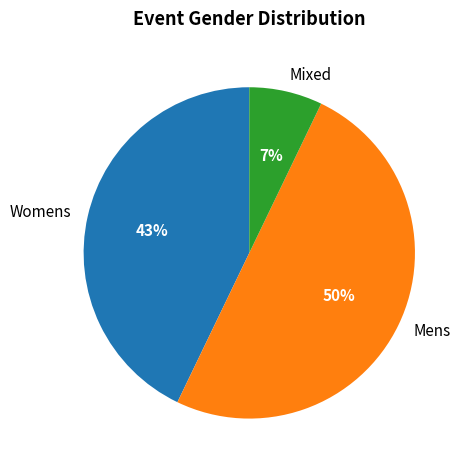

Which slice is the smallest?

Mixed